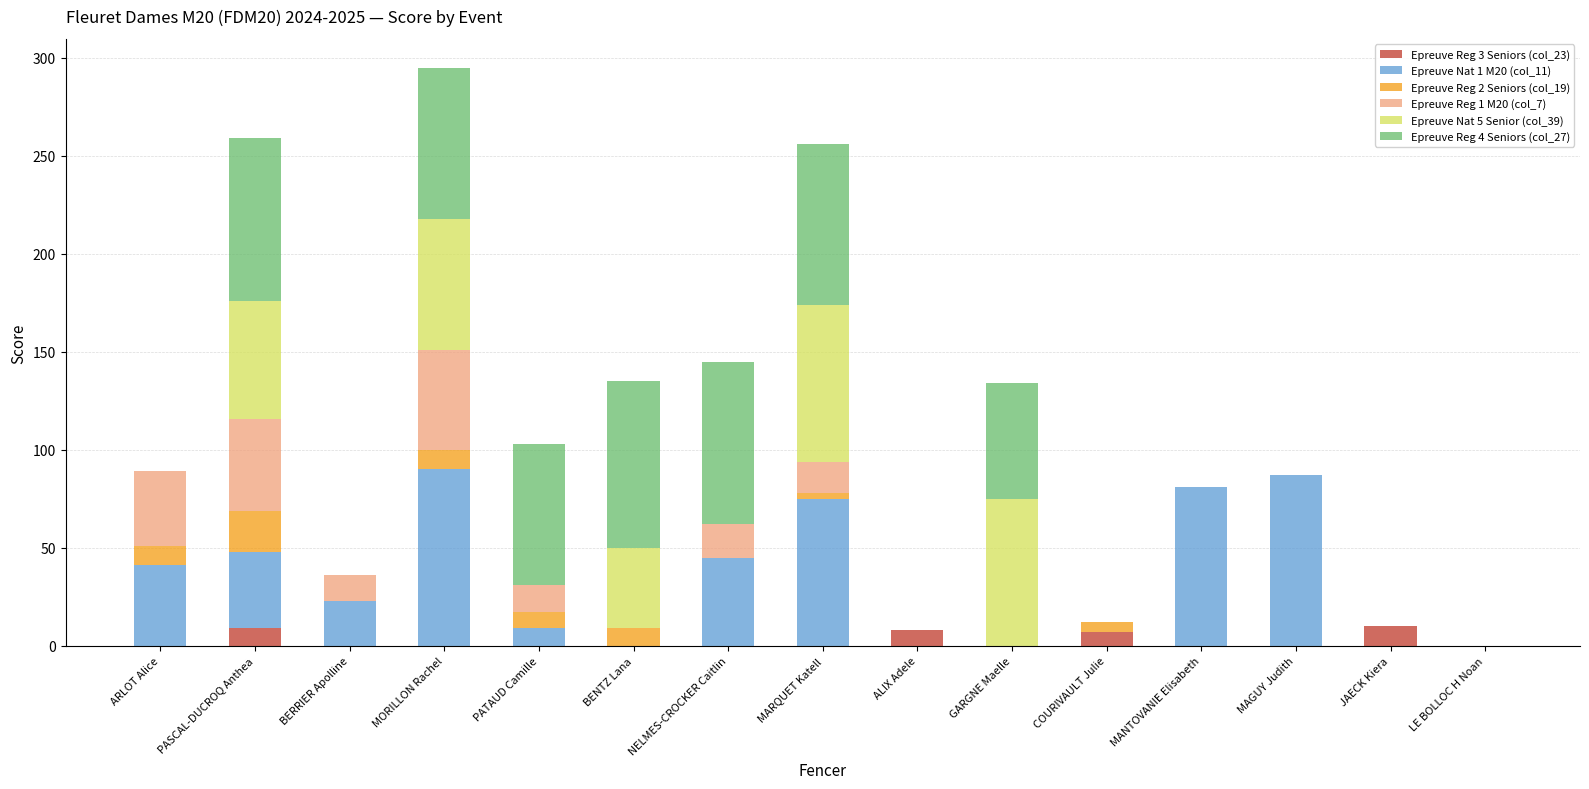

The value of Epreuve Reg 3 Seniors (col_23) at ARLOT Alice is 6. True or false?

False